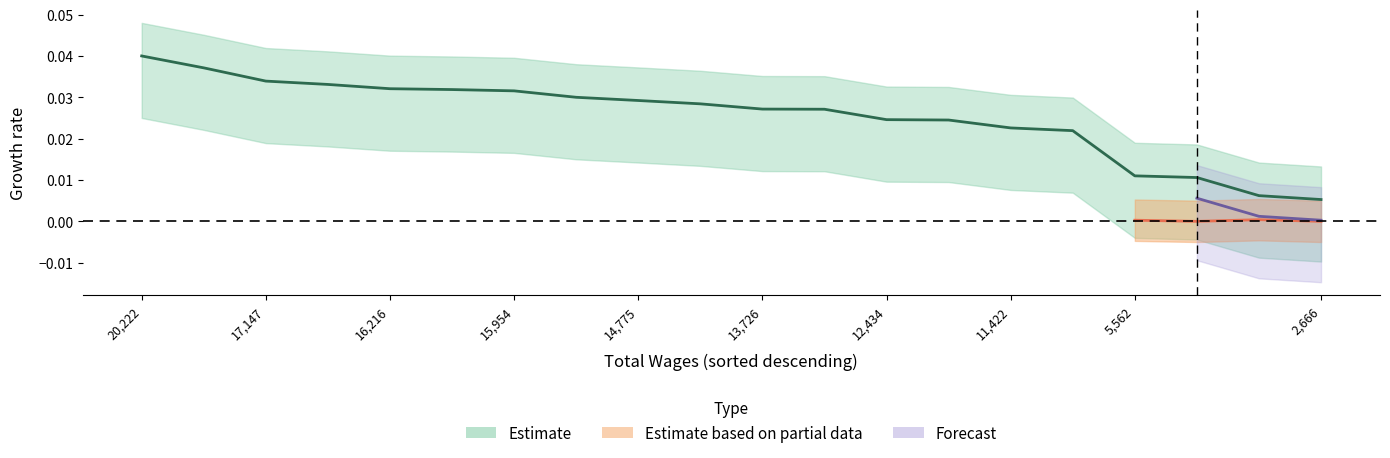

Is this an area chart (filled region under the line)?

No